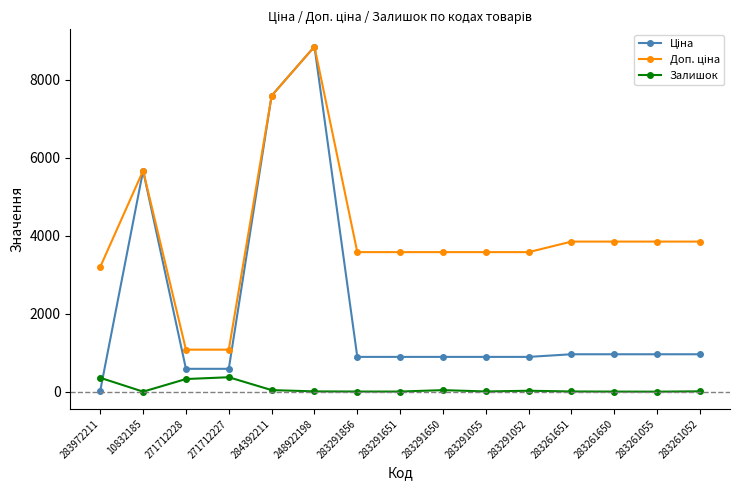

At which category does Залишок reach its first local valley?

10832185